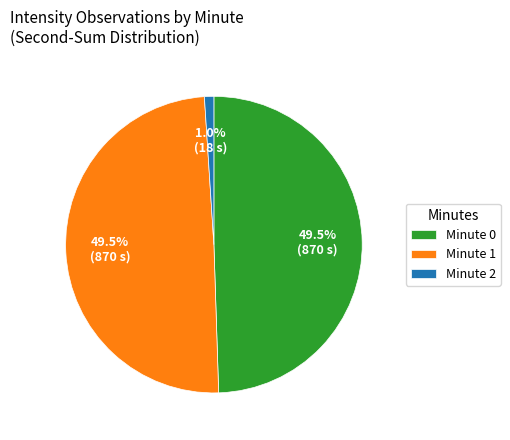

Does Minute 0 account for over 50% of the chart?

No